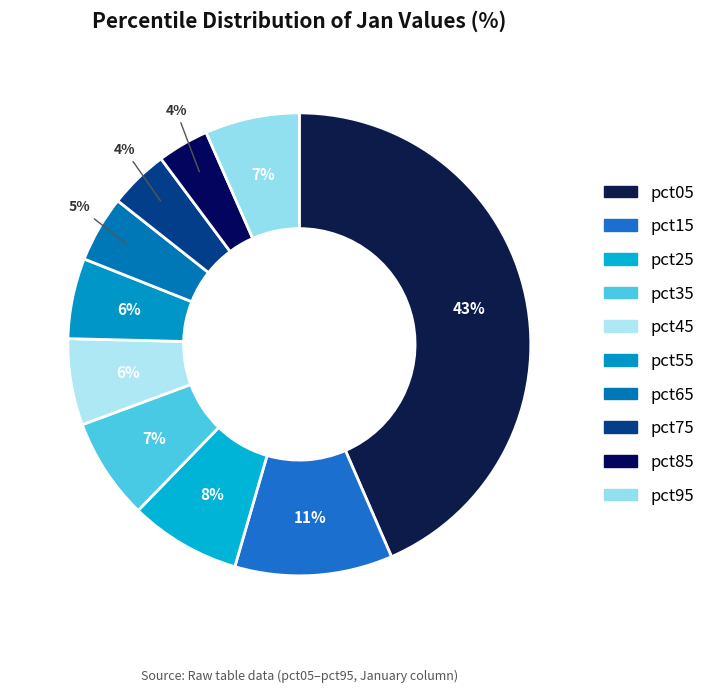

What is the largest slice in the pie chart?

pct05